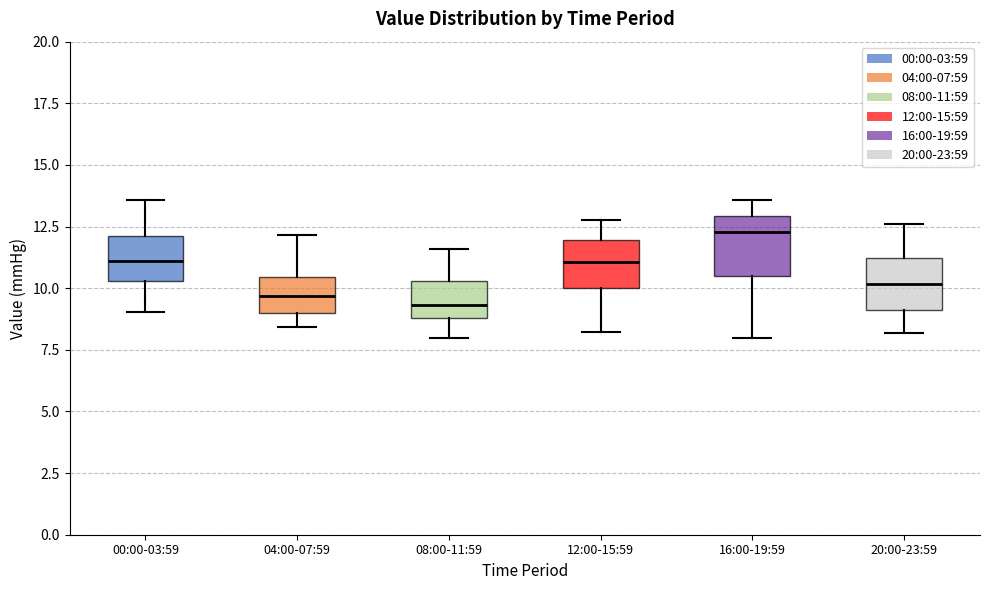

Reading left to right, transcribe this box plot: for each box, give where its median line is, the range the box spans, and where its two whiskers end, as read against the y-axis. The values are not printed on the chart, so give them approximately, as read against the axis.

00:00-03:59: median 11.0, box 10.5 to 12.0, whiskers 9.0 to 13.5
04:00-07:59: median 9.5, box 9.0 to 10.5, whiskers 8.5 to 12.0
08:00-11:59: median 9.5, box 9.0 to 10.5, whiskers 8.0 to 11.5
12:00-15:59: median 11.0, box 10.0 to 12.0, whiskers 8.0 to 13.0
16:00-19:59: median 12.5, box 10.5 to 13.0, whiskers 8.0 to 13.5
20:00-23:59: median 10.0, box 9.0 to 11.0, whiskers 8.0 to 12.5